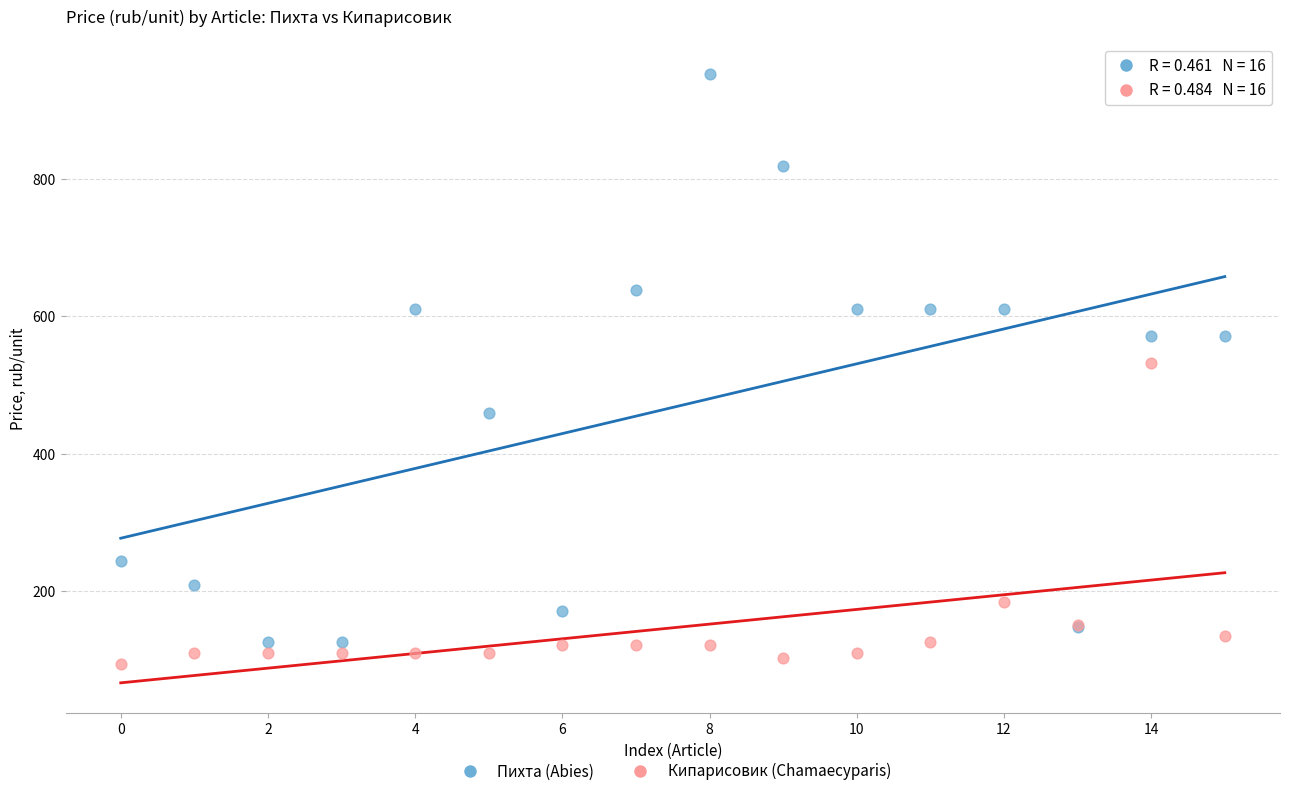

In the Кипарисовик (Chamaecyparis) series, what Y value is closest to 313?

183.3